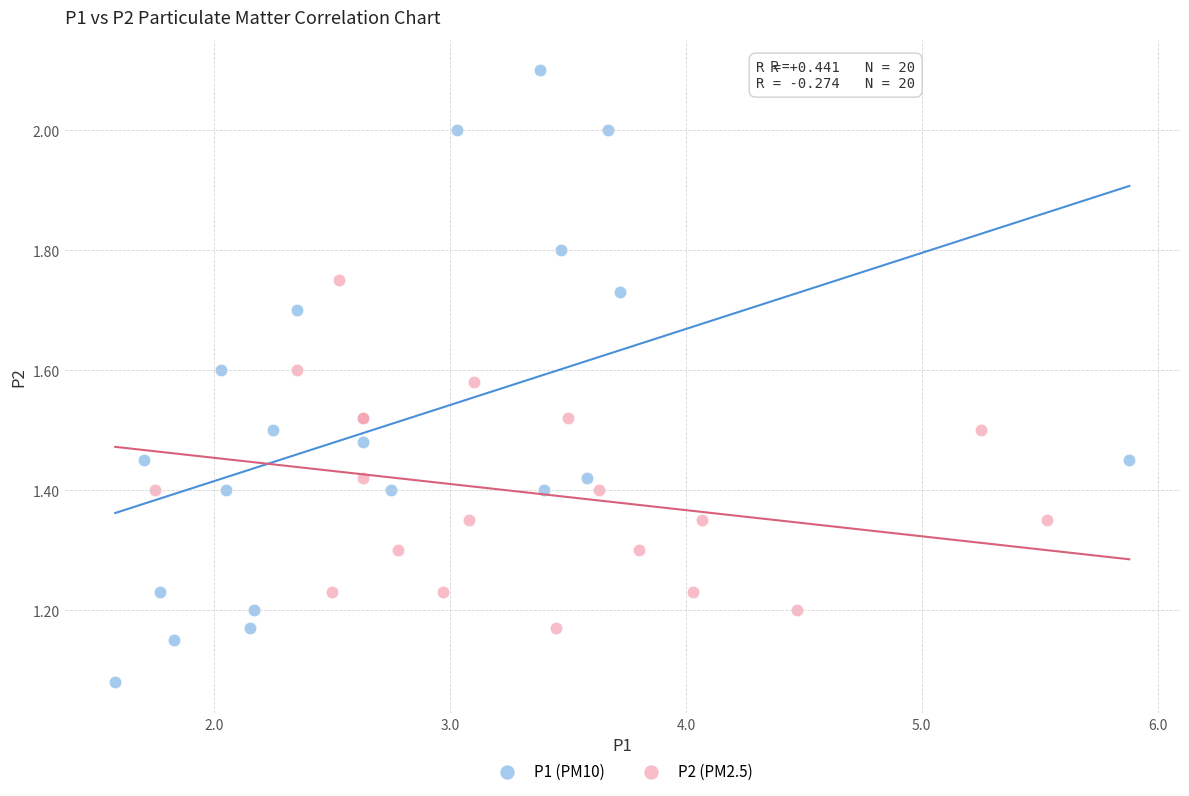

Which series contains the highest Y value?

P1 (PM10)